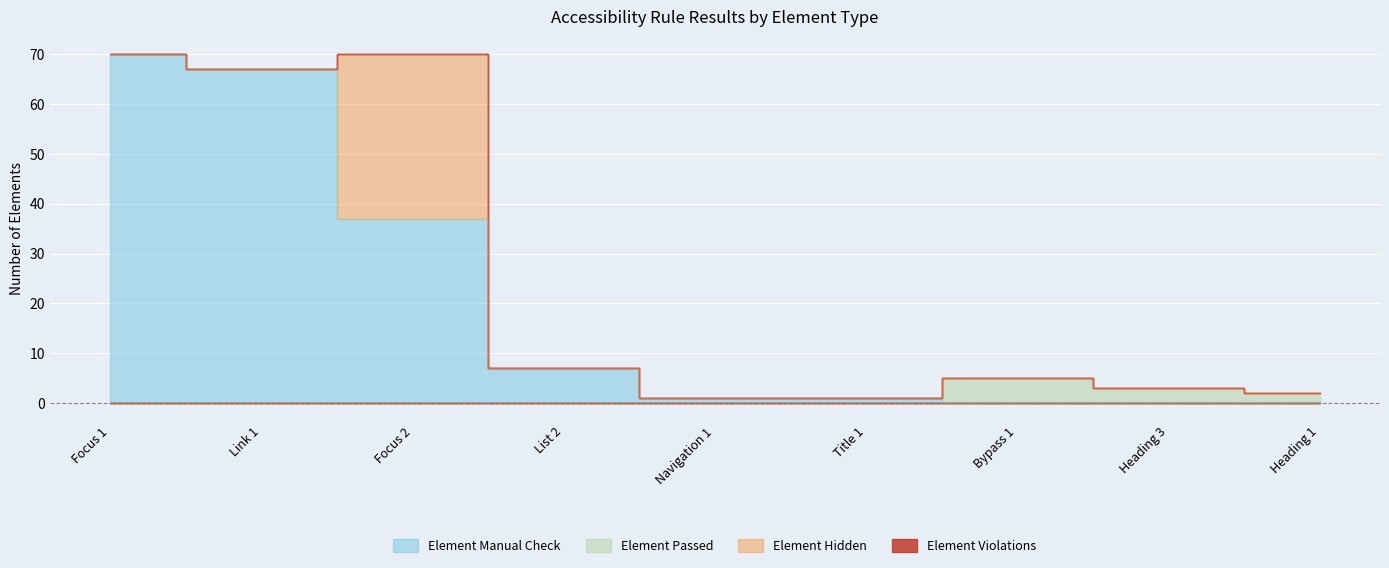

What position from the left is Link 1?

2